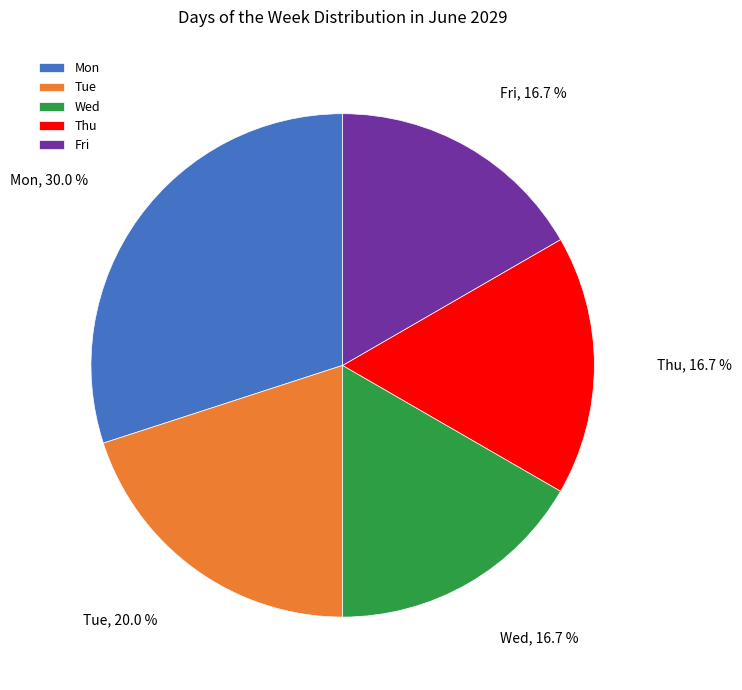

How many slices are in this pie chart?

5